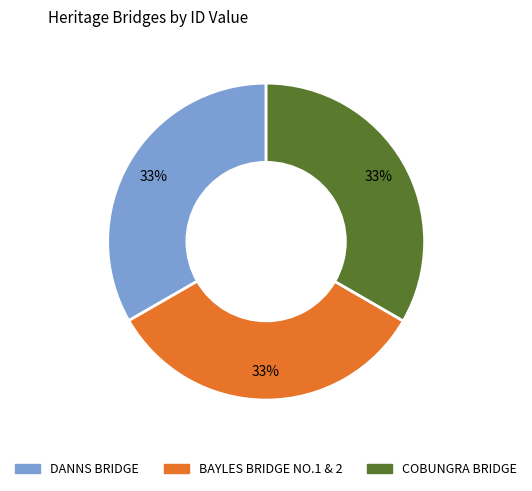

Do COBUNGRA BRIDGE and BAYLES BRIDGE NO.1 & 2 together represent more than half of the pie?

Yes